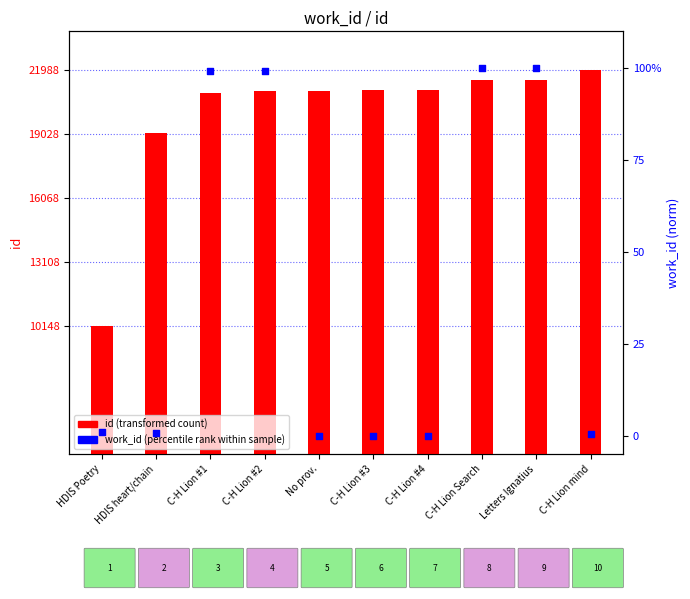

Which series contains the lowest Y value?

work_id (percentile rank within sample)